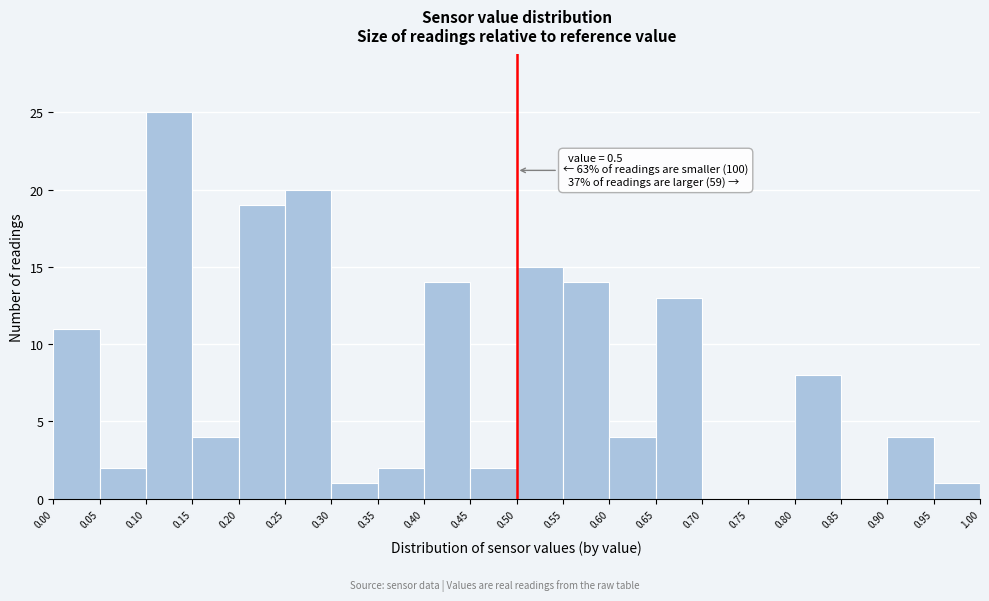

Which range on the x-axis has the tallest bar?

0.10 to 0.15